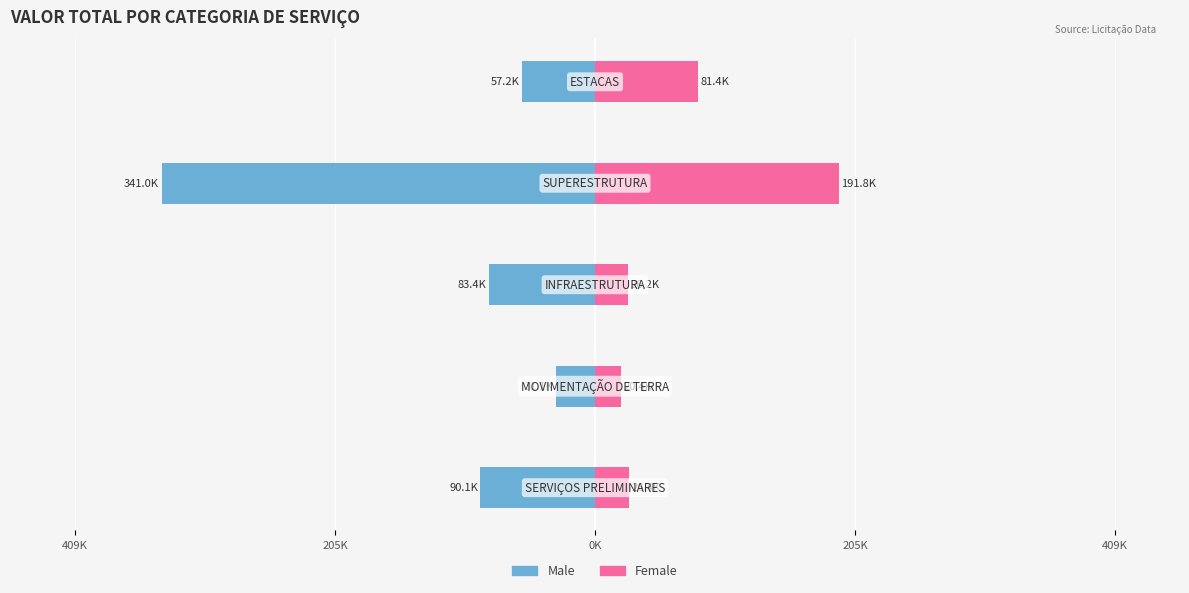

The value of Male at 205K is -539719.9. True or false?

False